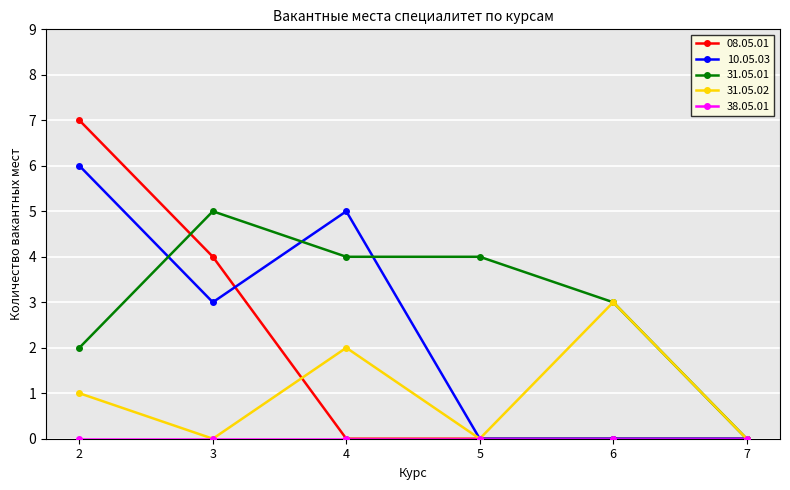

What is the difference between the maximum and second lowest values in the 31.05.01 series?

3